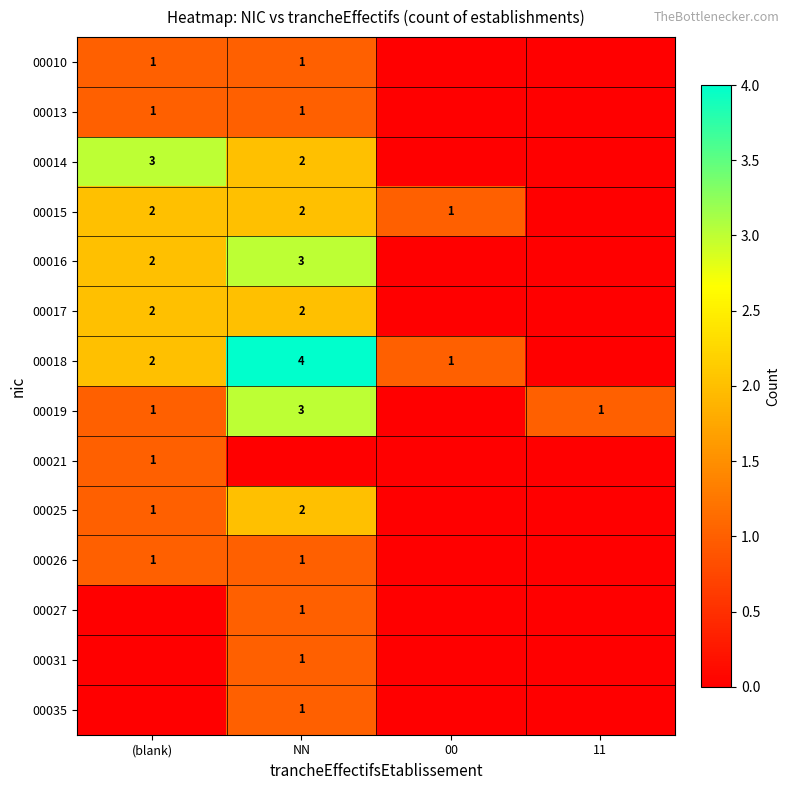

True or false: 00015 has a value of 2 at (blank).

True